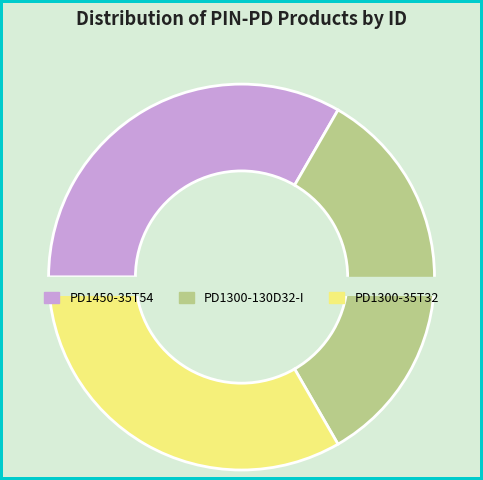

Count the number of slices in the pie.

3